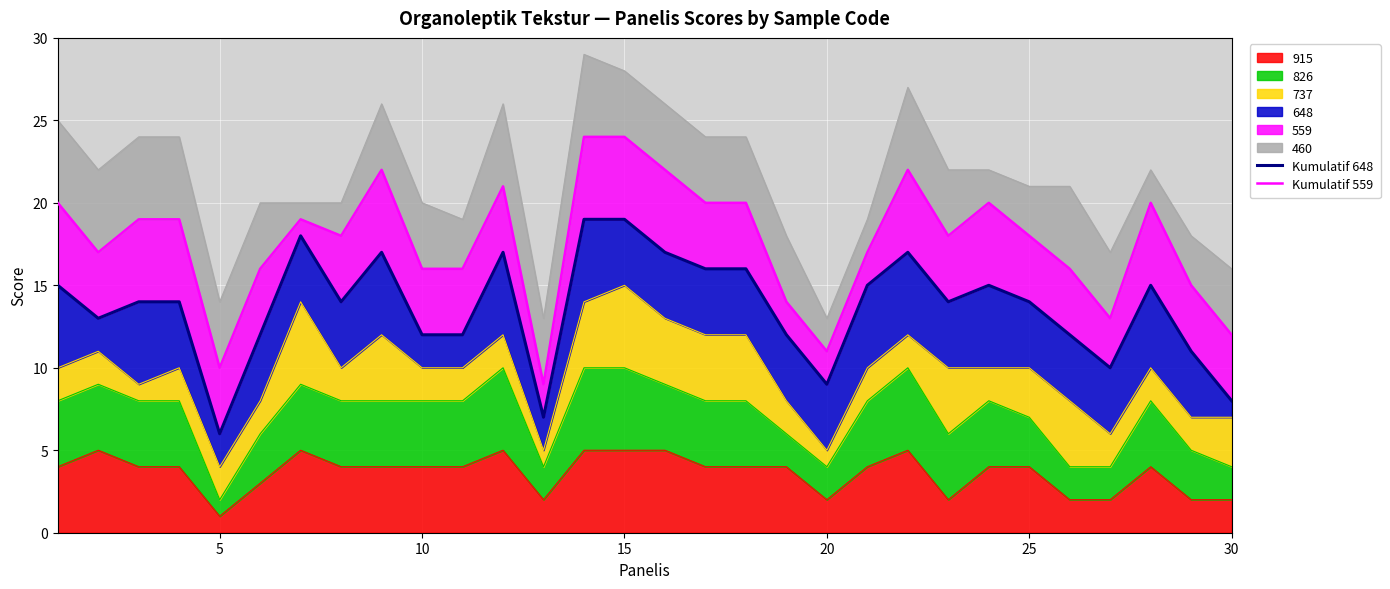

The value of 915 at 25 is 2. True or false?

False